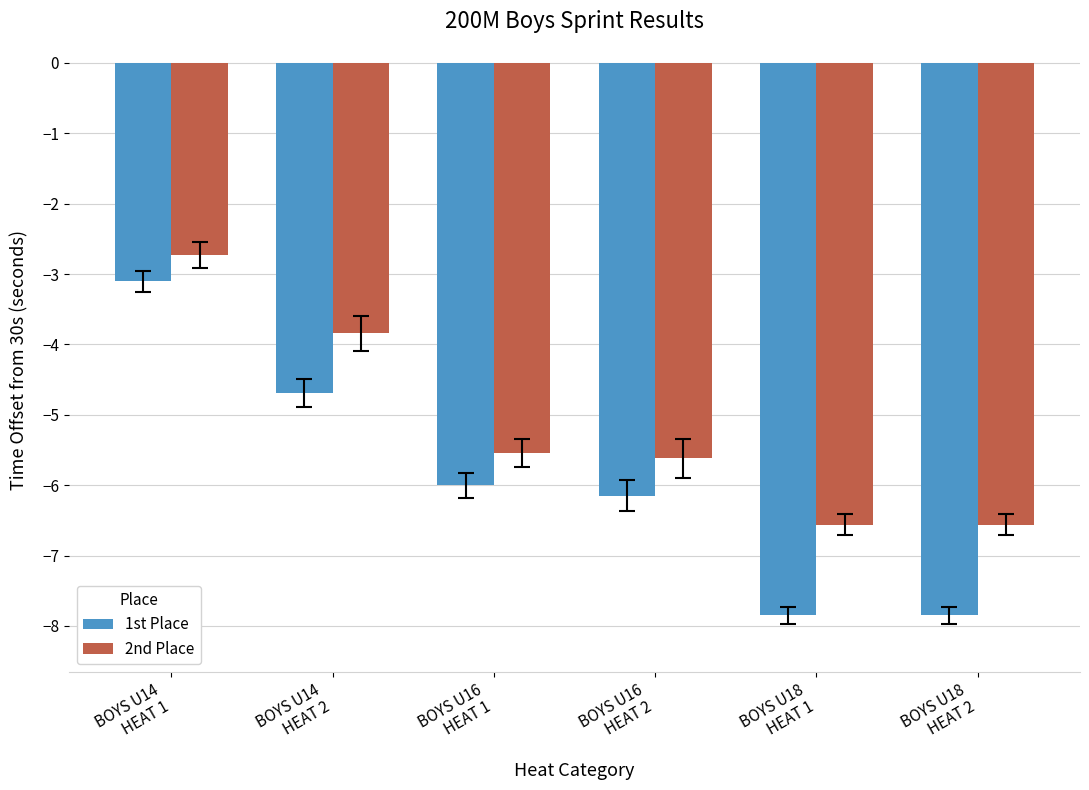

Which series has the largest total across all categories?

2nd Place